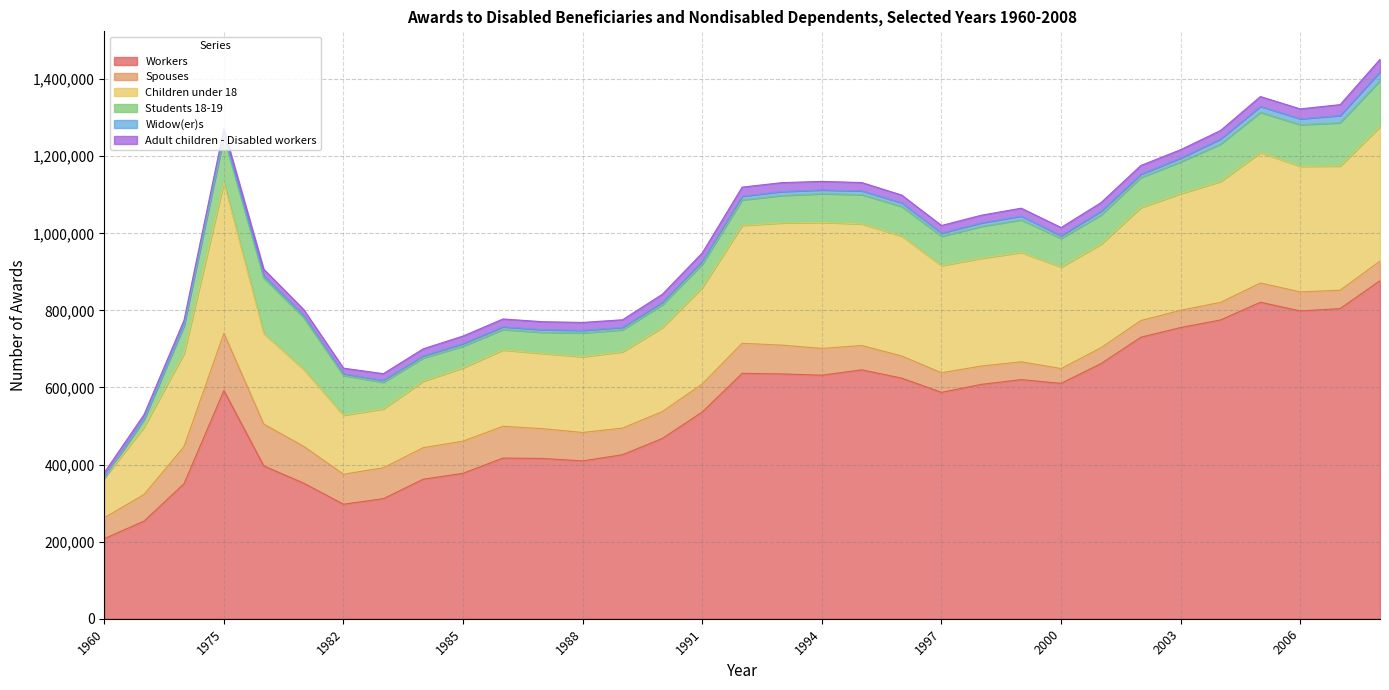

In Workers, how many points are lower than both neighbors (excluding endpoints)?

6